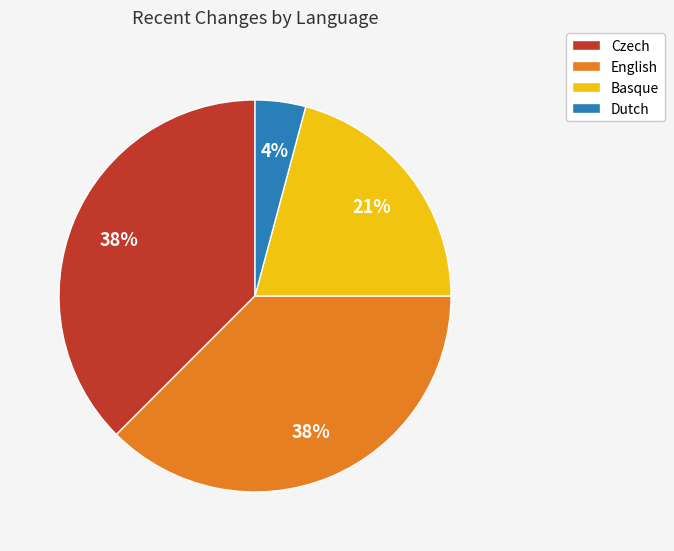

Is there a majority slice in this chart?

No